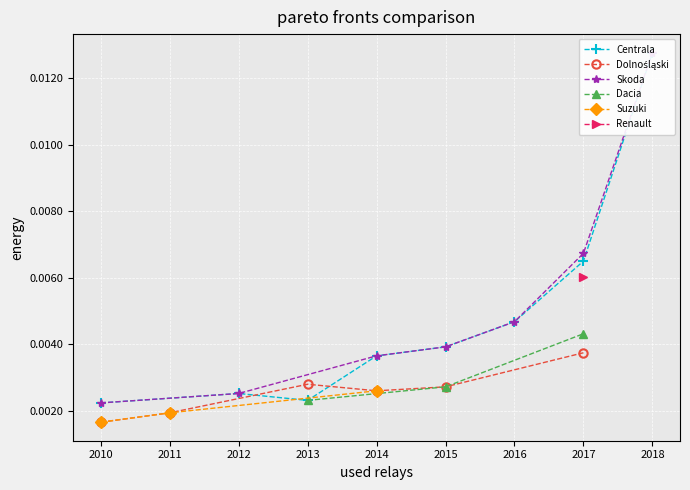

Which series changed the most between 6 and 13?

Dolnośląski